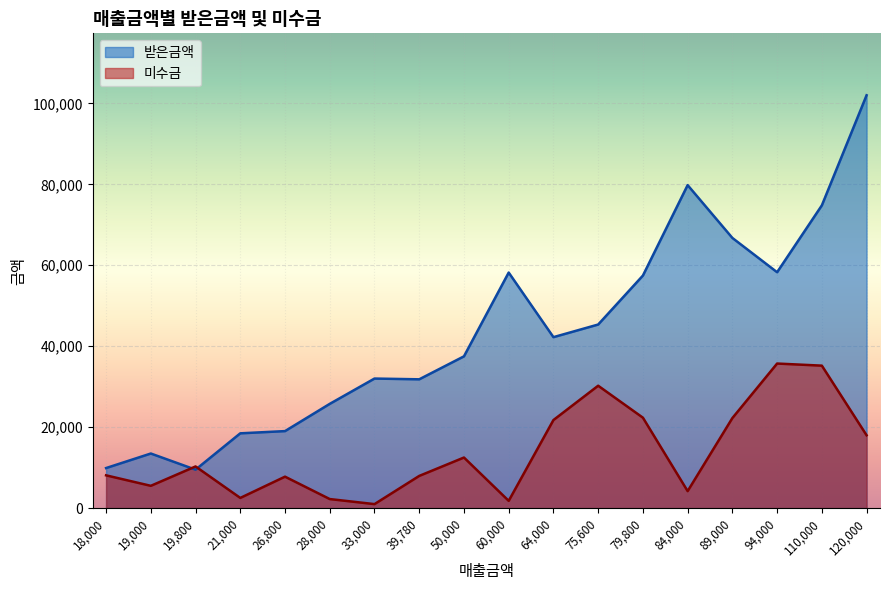

How many times do 받은금액 and 미수금 cross each other?

2